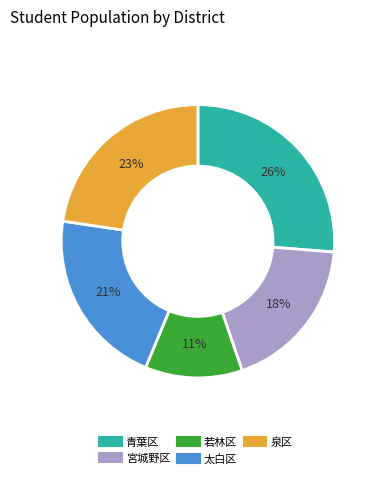

What percentage is the 若林区 slice, to the nearest percent?

11%